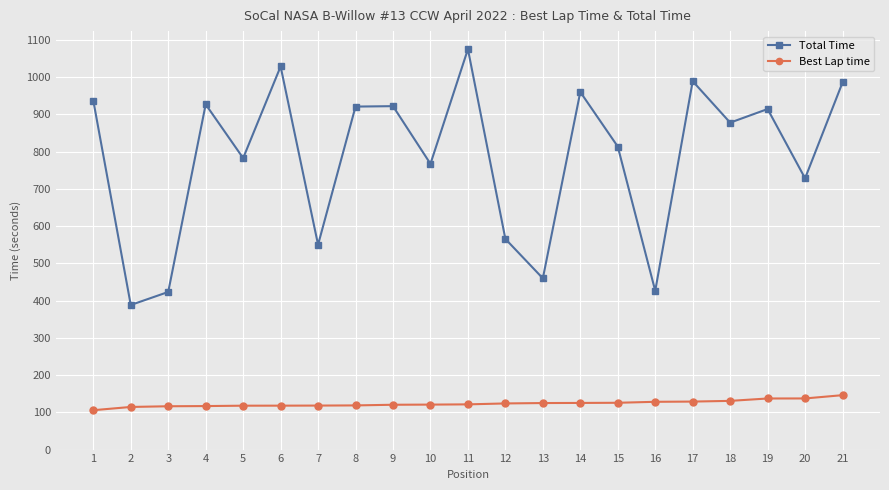

What are all the series names shown in the legend?

Total Time, Best Lap time